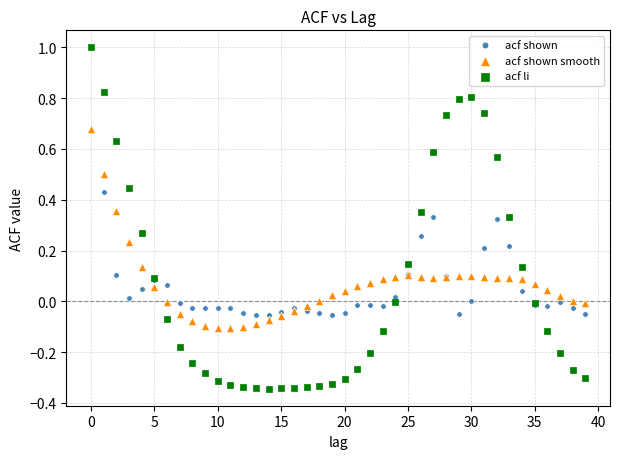

What are all the series names shown in the legend?

acf shown, acf shown smooth, acf li